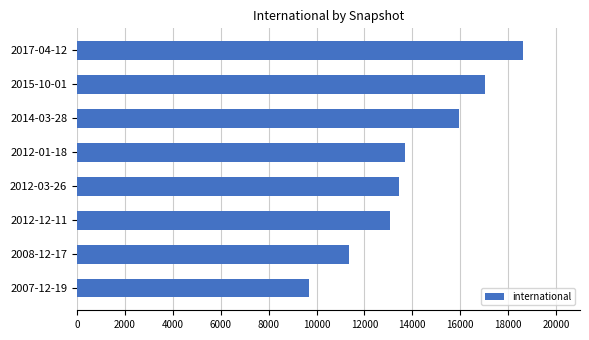

What is the maximum value shown in the chart?

18616